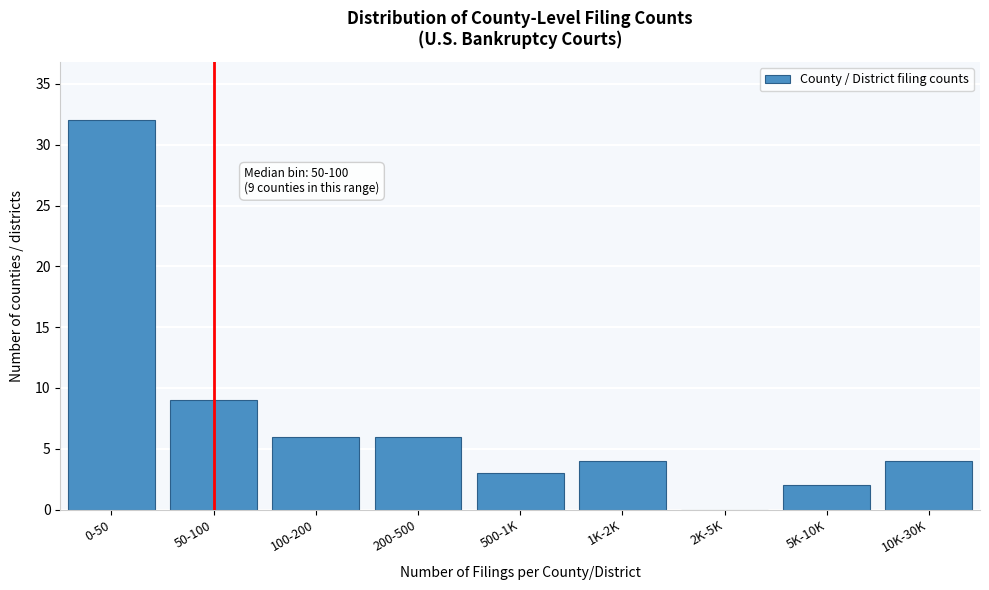

Reading left to right, what are all the values shown in this chart?

0-50=32	50-100=9	100-200=6	200-500=6	500-1K=3	1K-2K=4	2K-5K=0	5K-10K=2	10K-30K=4